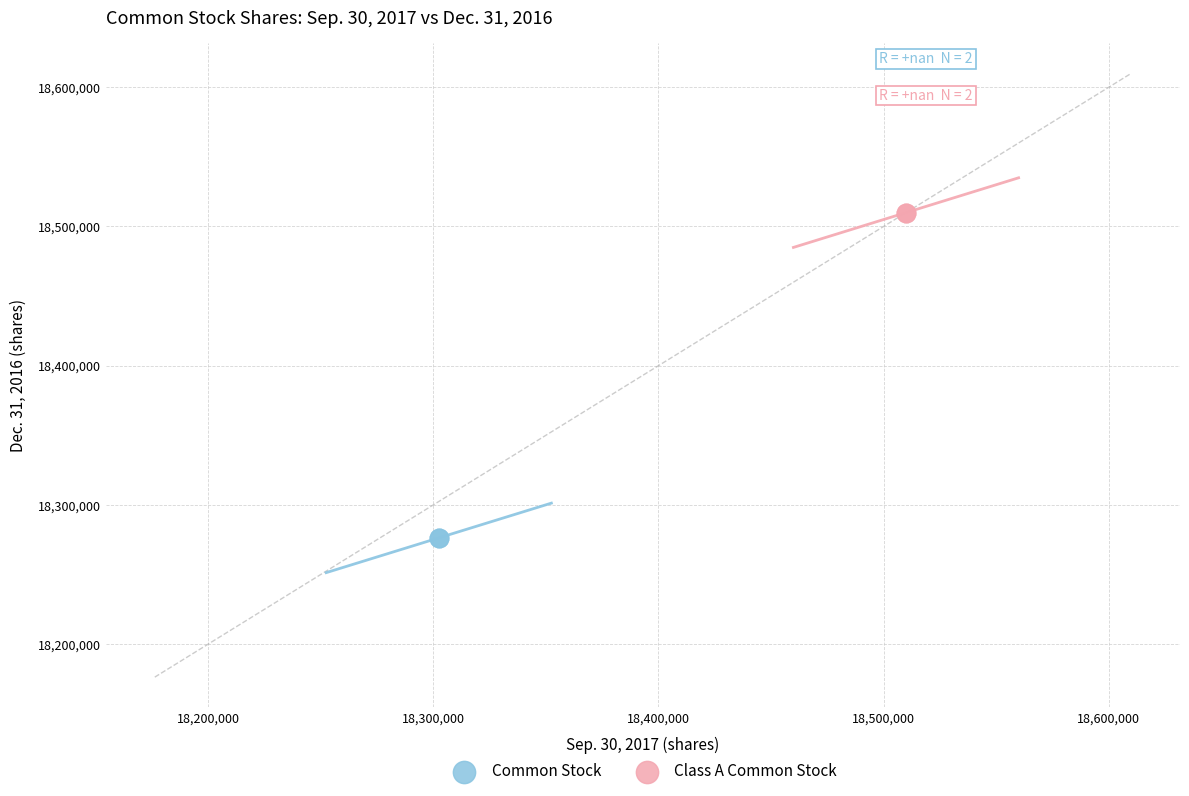

Which series reaches the maximum Y coordinate?

Class A Common Stock